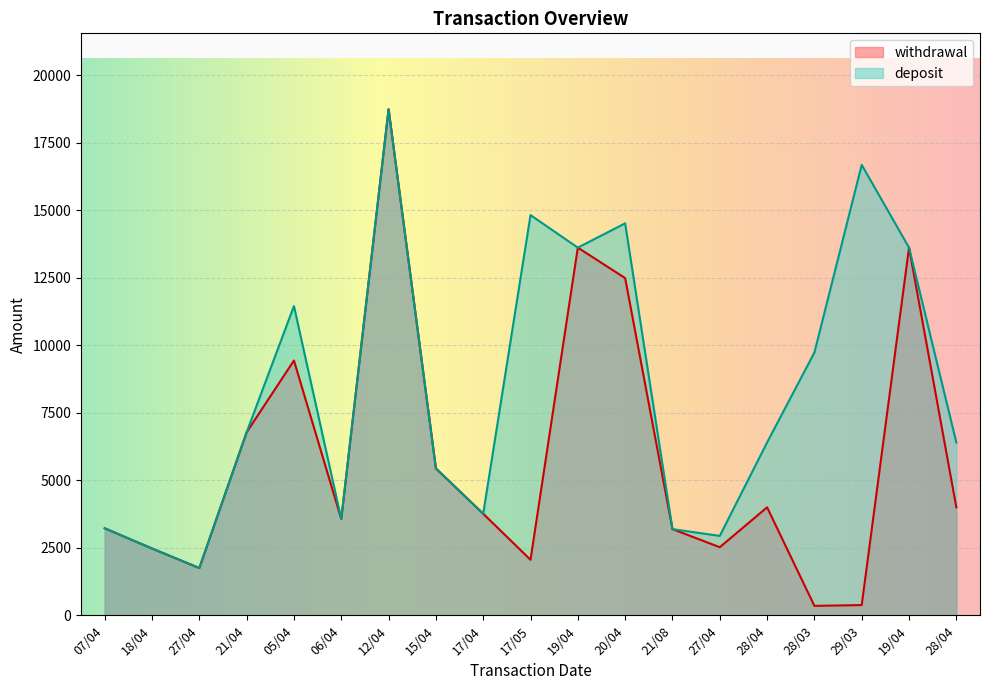

What is the spread (max minus min) of values at 29/03?

16302